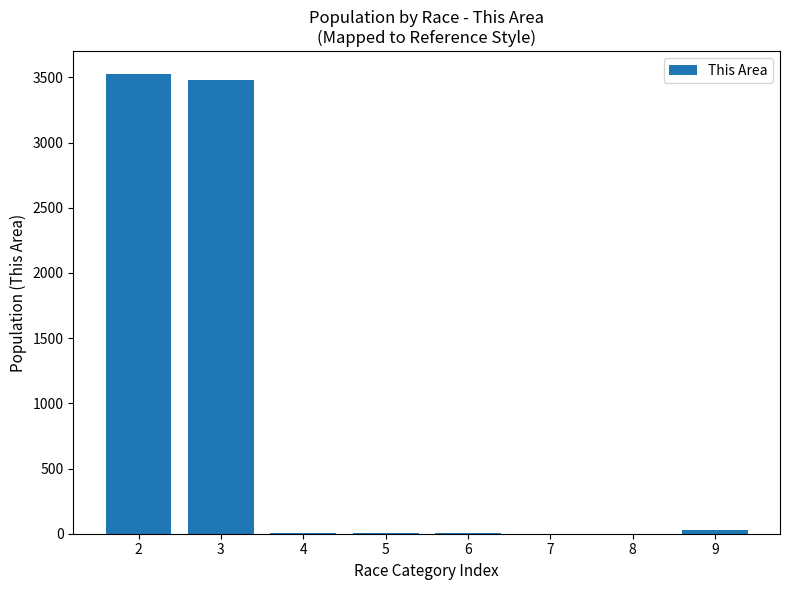

Count the number of data series in this chart.

1